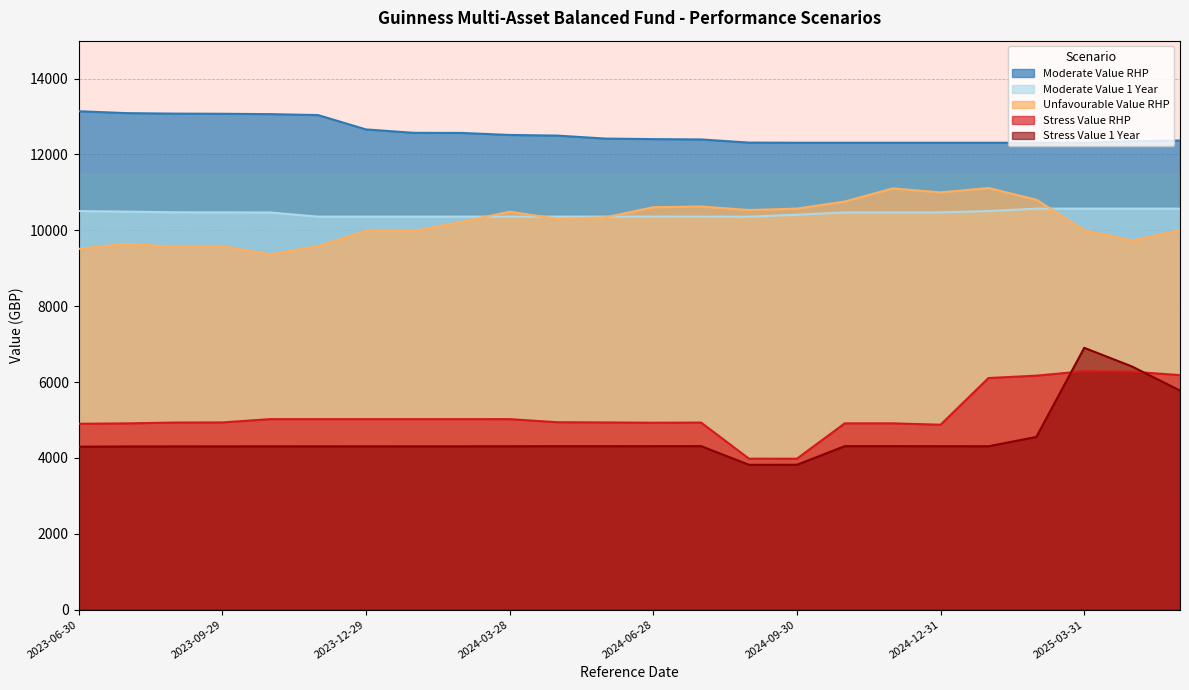

Which series has the largest range (max minus min)?

Stress Value 1 Year